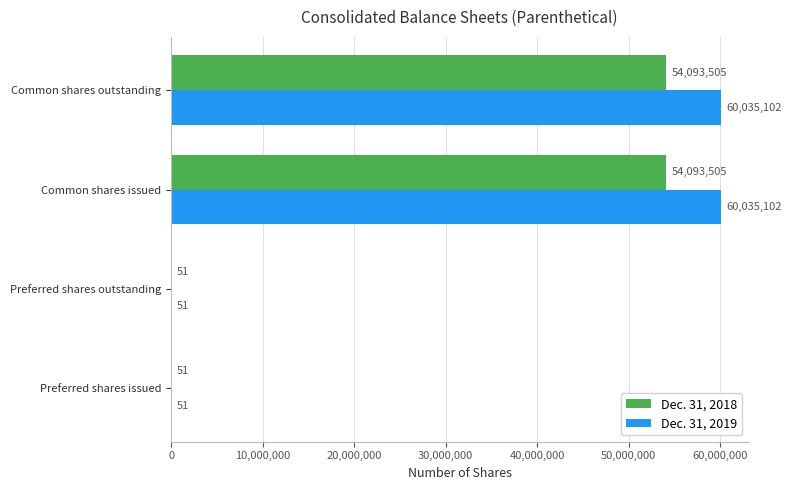

Is it true that Dec. 31, 2019 equals 94091876 at Common shares issued?

False